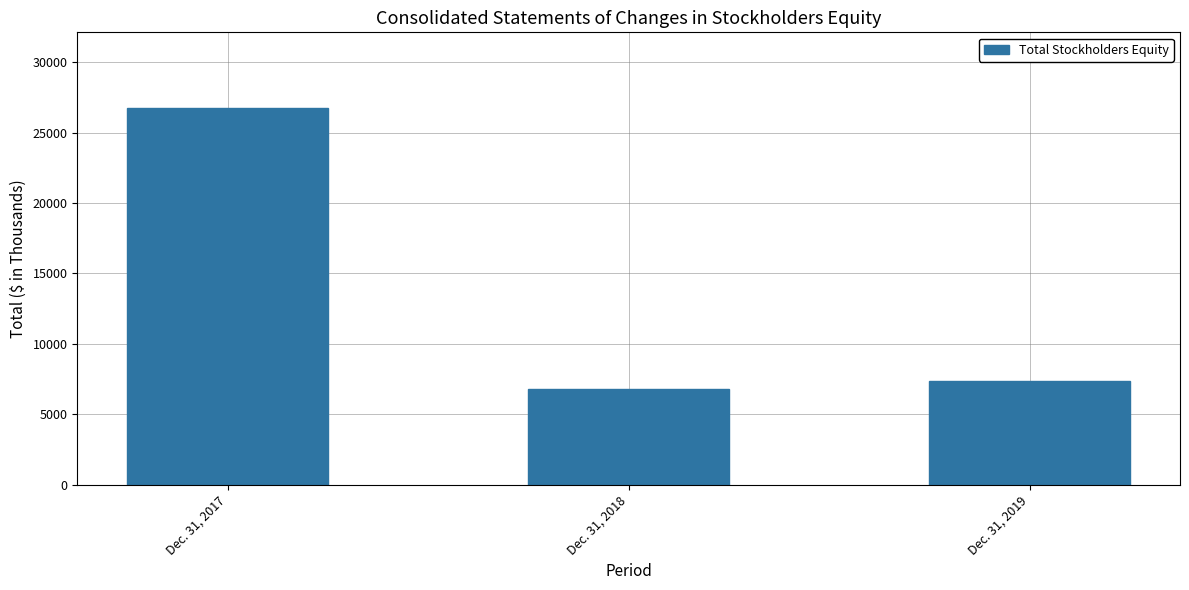

What is the greatest value displayed?

26765